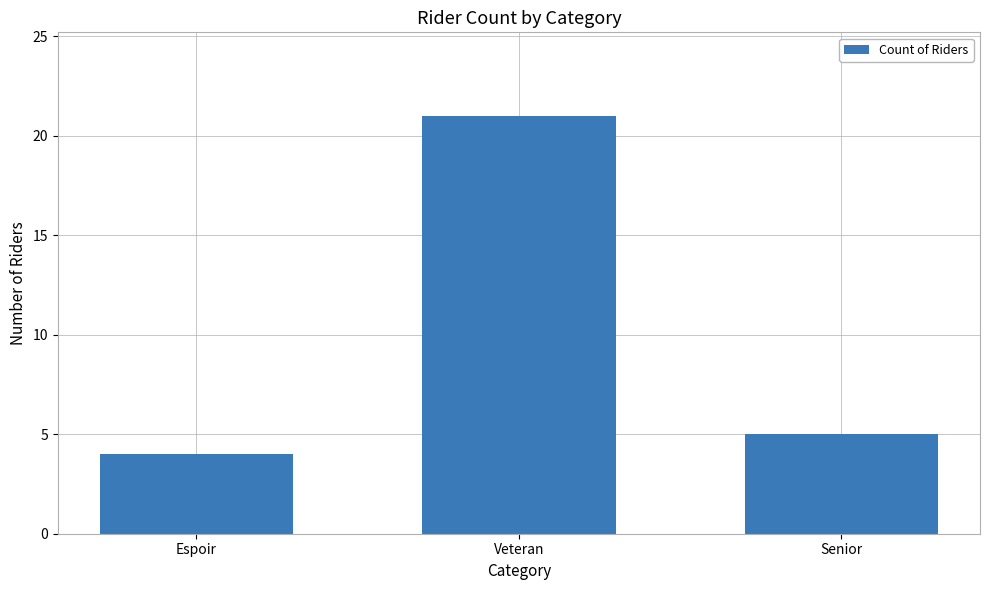

True or false: the data shows 4 at Espoir.

True